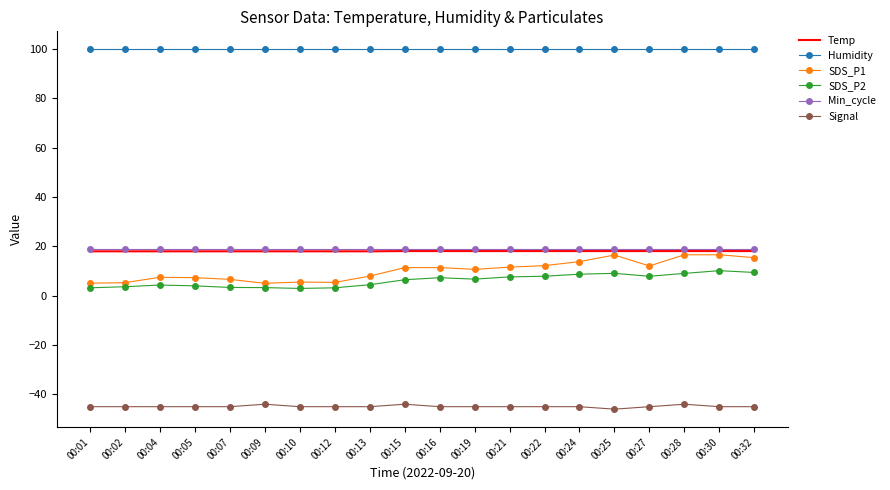

What value does the SDS_P2 series have at 00:22?

7.9